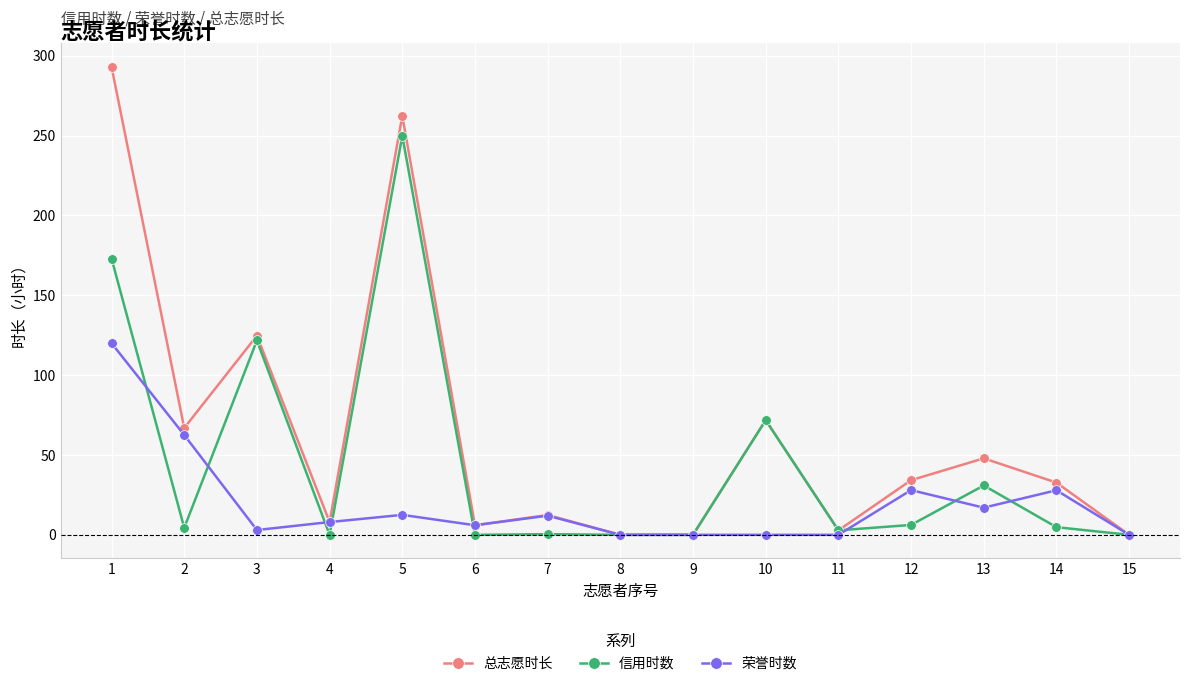

List the series in order of their peak value, highest first.

总志愿时长, 信用时数, 荣誉时数